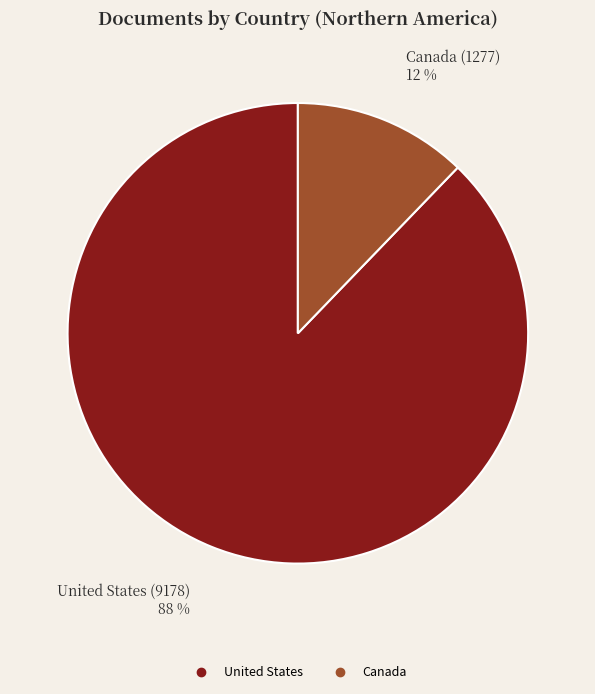

How many slices are in this pie chart?

2